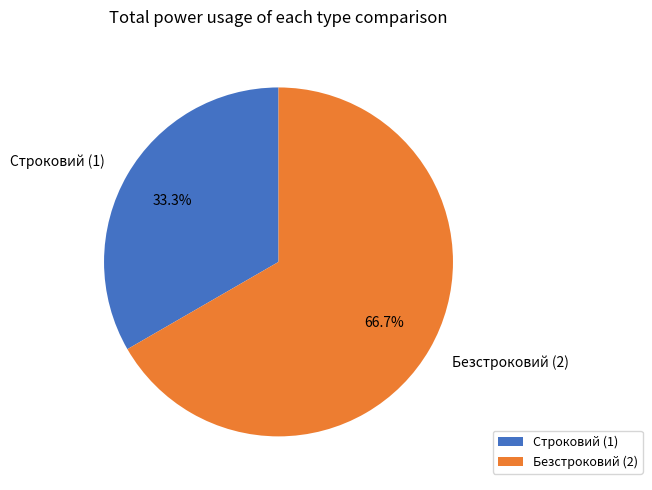

True or false: Безстроковий accounts for 73% of the total.

False